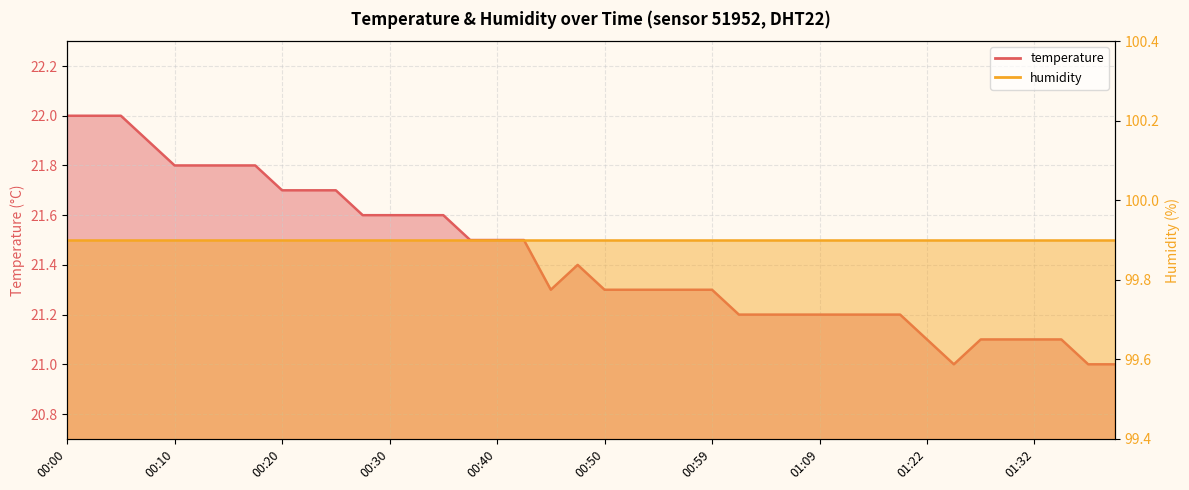

What is the change in value from 00:20 to 01:24?

-0.7